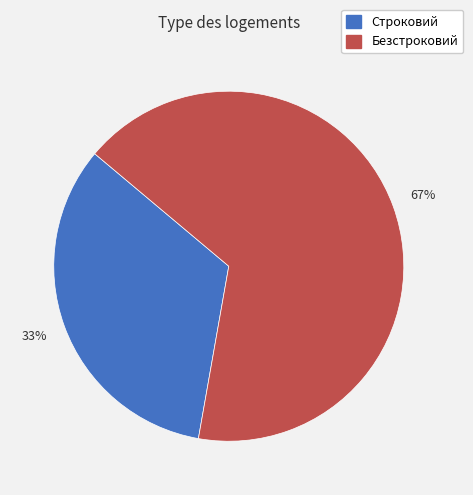

To the nearest percent, what percentage of the pie is Безстроковий?

67%